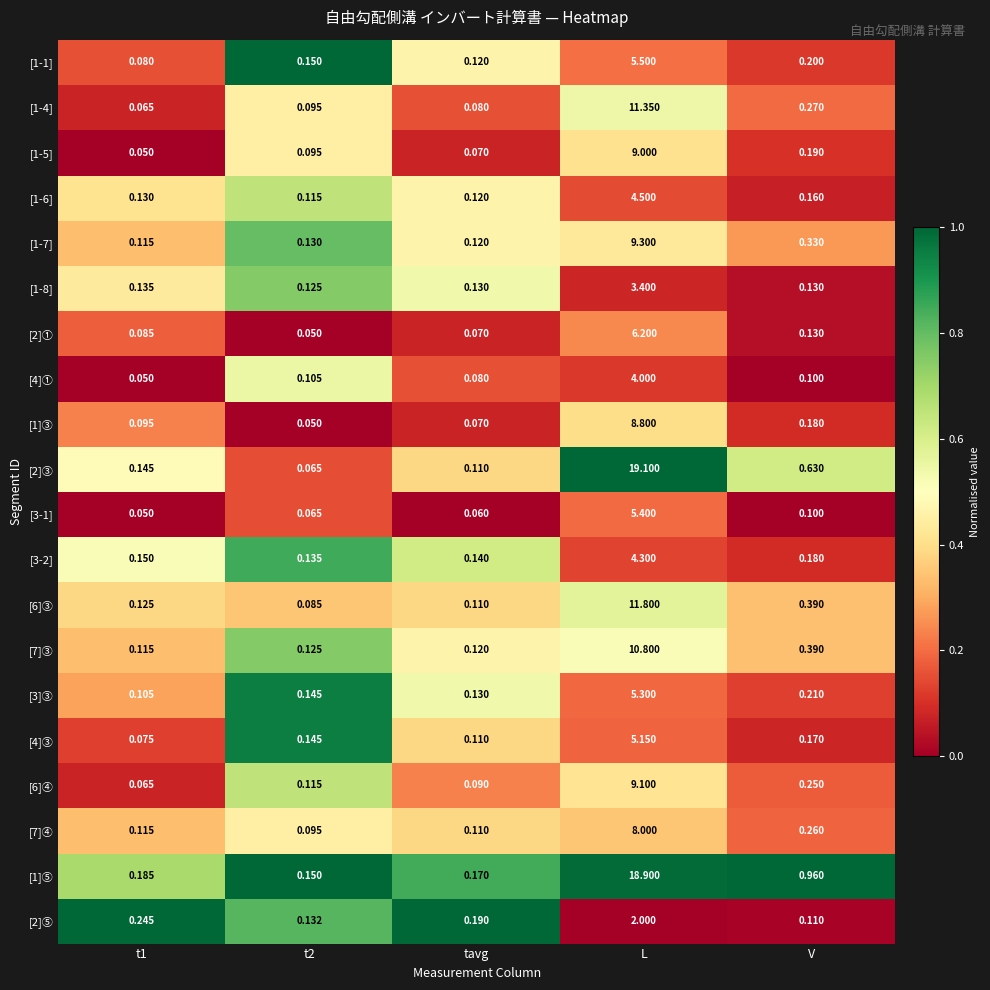

At which label does [4]① reach its peak?

L